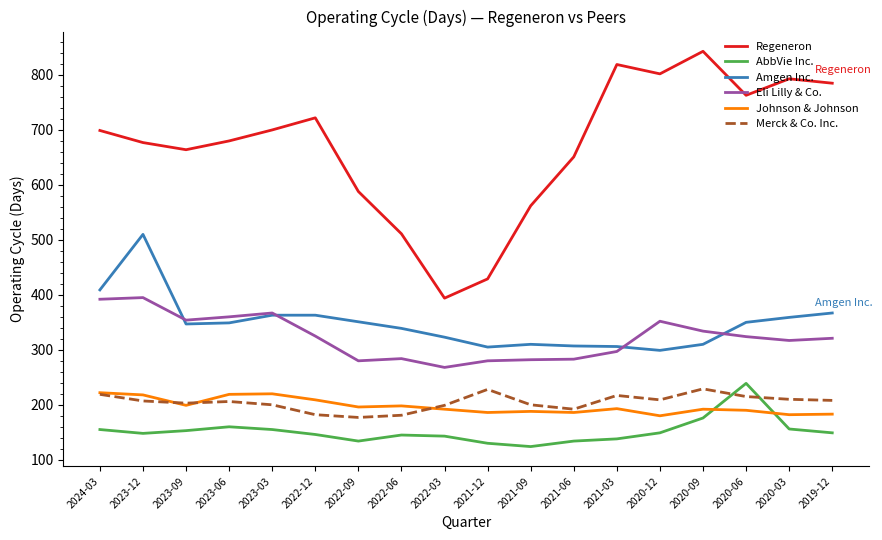

Rank the series by their maximum value, from highest to lowest.

Regeneron, Amgen Inc., Eli Lilly & Co., AbbVie Inc., Merck & Co. Inc., Johnson & Johnson